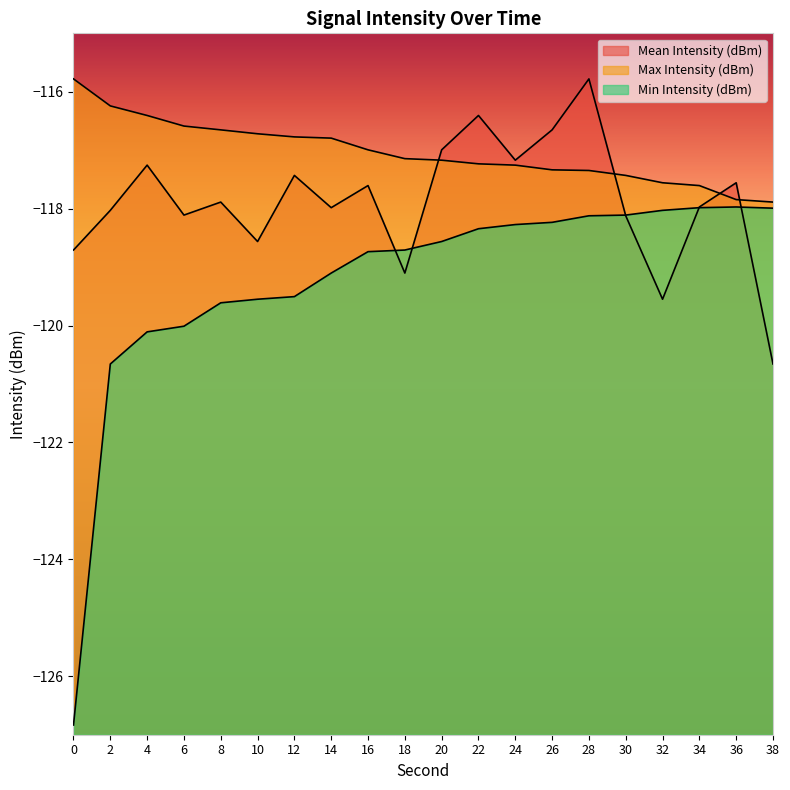

Which series has the largest range (max minus min)?

Min Intensity (dBm)